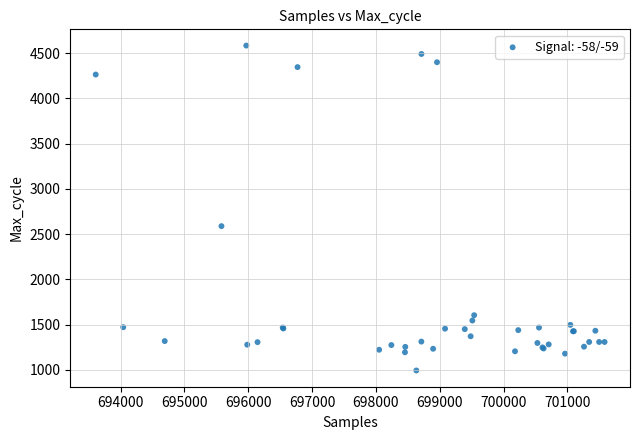

What Y value in the scatter plot is closest to 2788?

2588